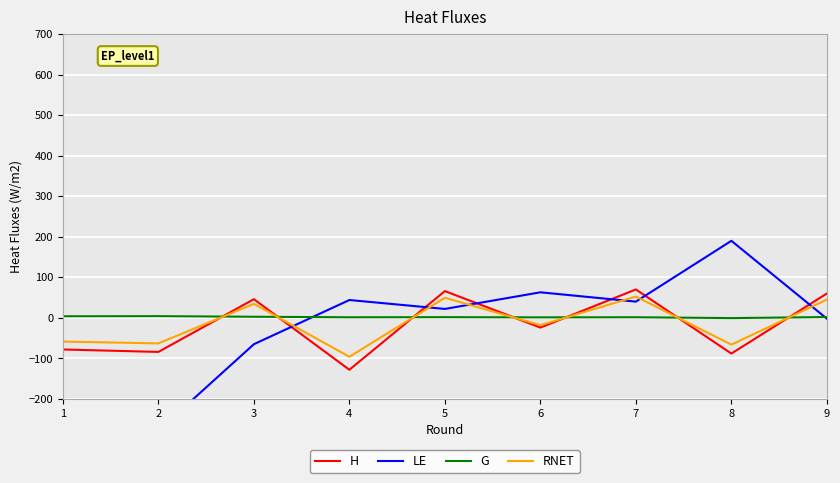

Between which two adjacent categories do G and H first intersect?

2 and 3